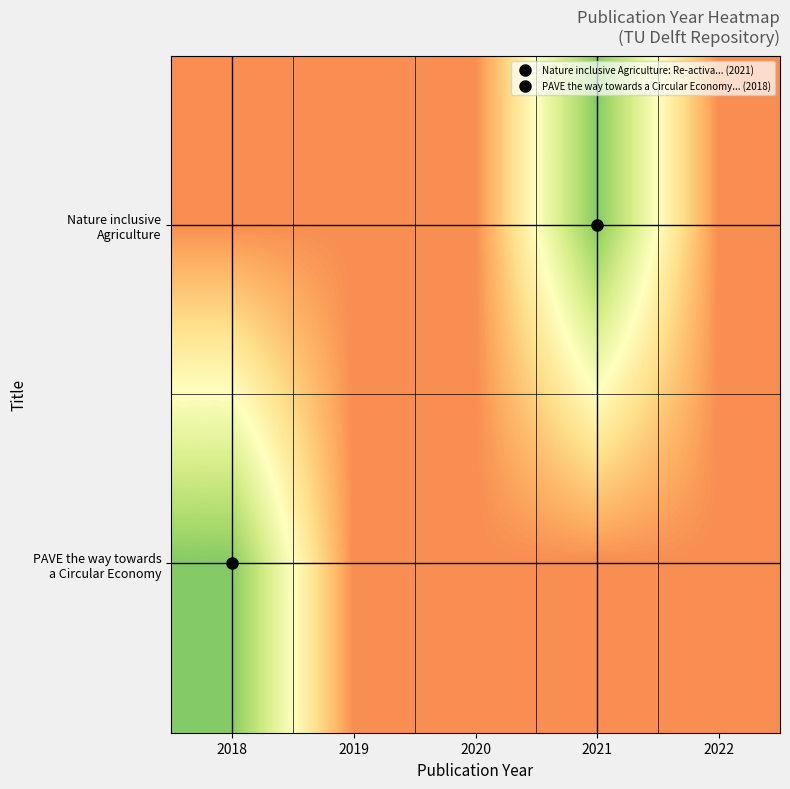

At which category does the chart reach its minimum across all series?

2018